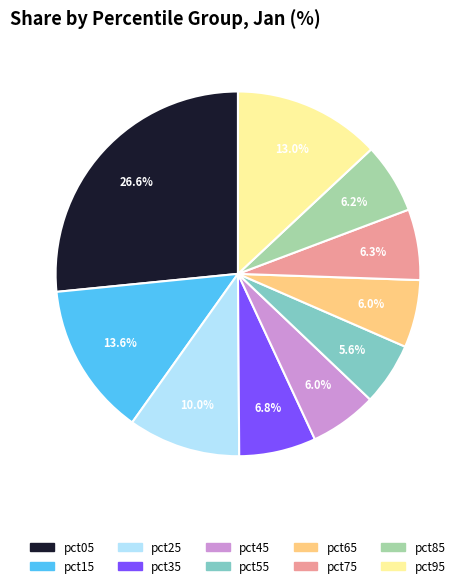

Is it true that pct55 is 6% of the pie?

True